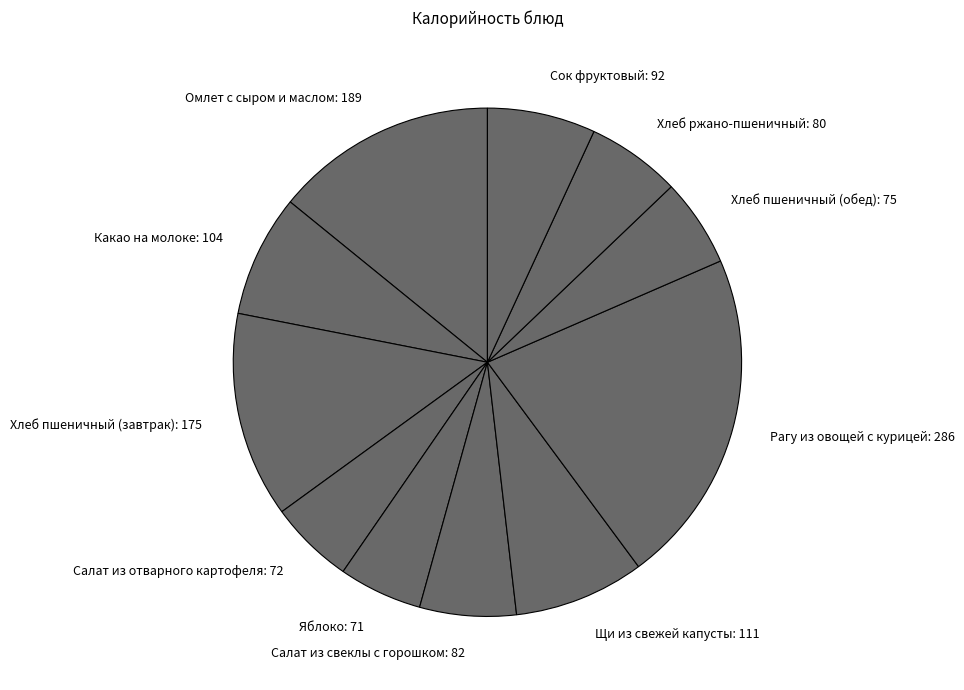

How many segments does this pie chart have?

11